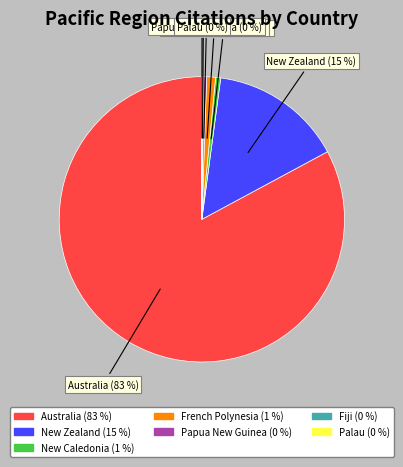

Which has a higher value, Australia or Papua New Guinea?

Australia